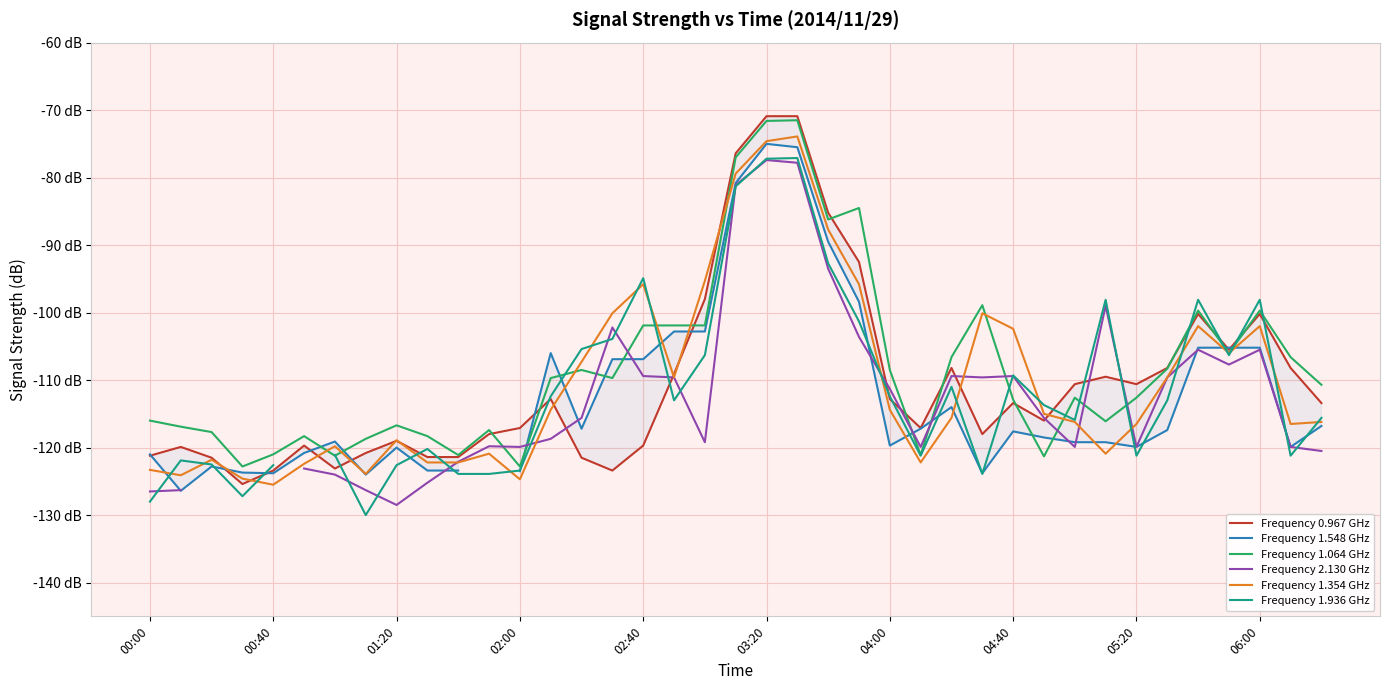

After their last crossing, which series has the higher values: Frequency 0.967 GHz or Frequency 1.548 GHz?

Frequency 0.967 GHz